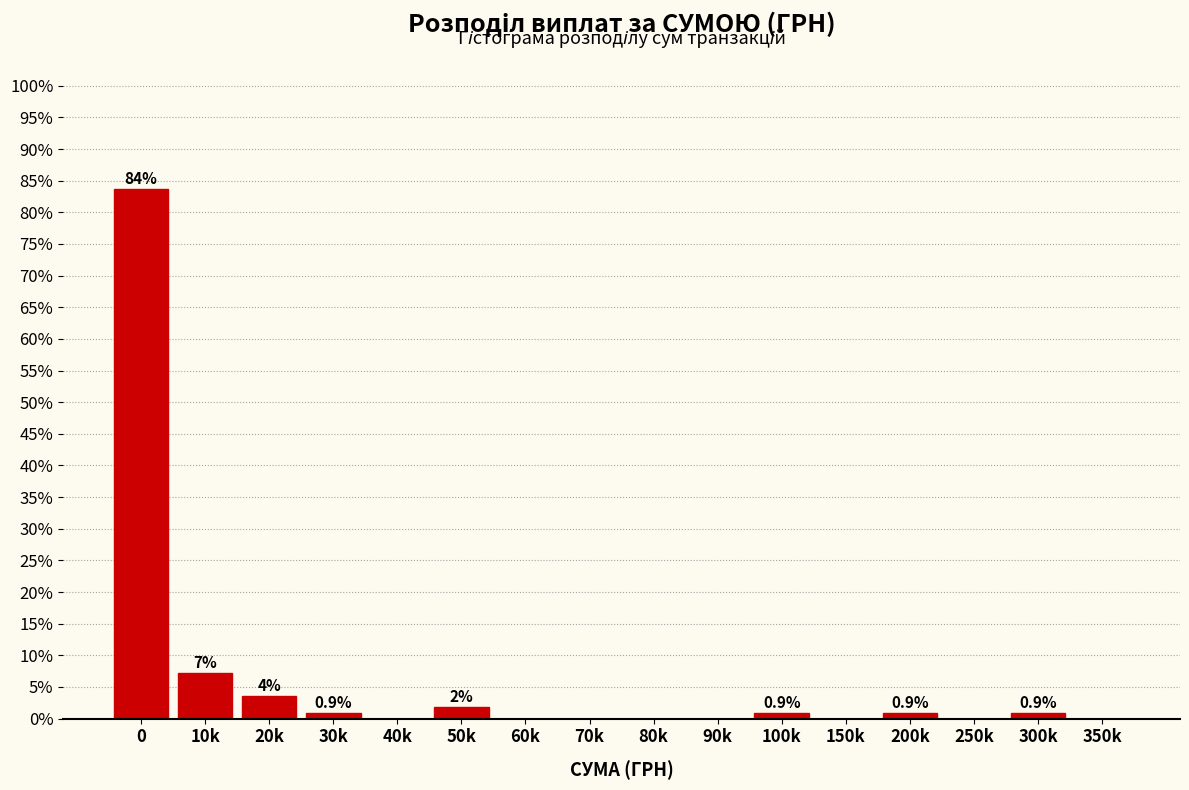

Where is the data nearest to the value 41?

10k